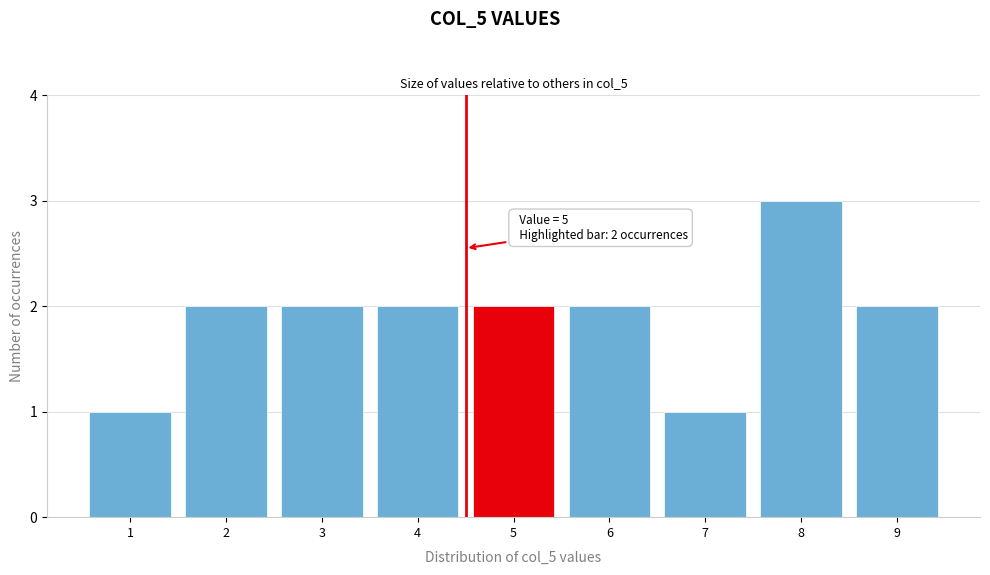

Reading left to right, transcribe all the data shown in this chart.

1=1	2=2	3=2	4=2	5=2	6=2	7=1	8=3	9=2